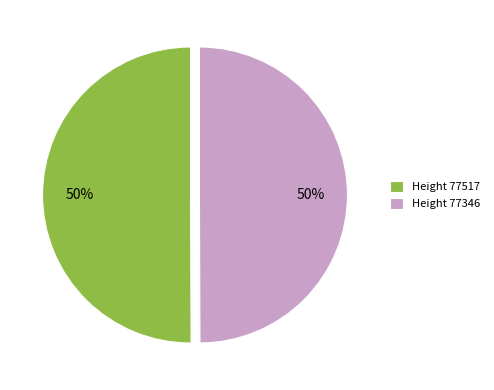

To the nearest percent, what portion does Height 77517 represent?

50%